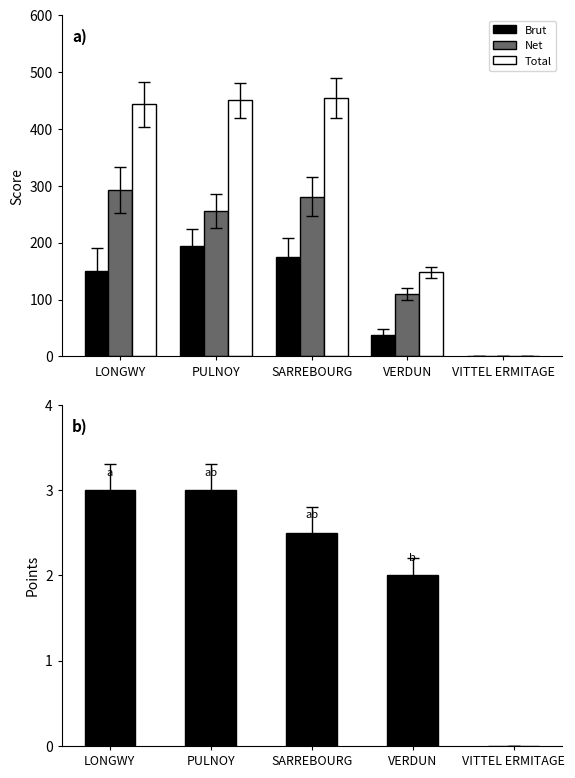

What is the label of the 1st bar from the left?

LONGWY